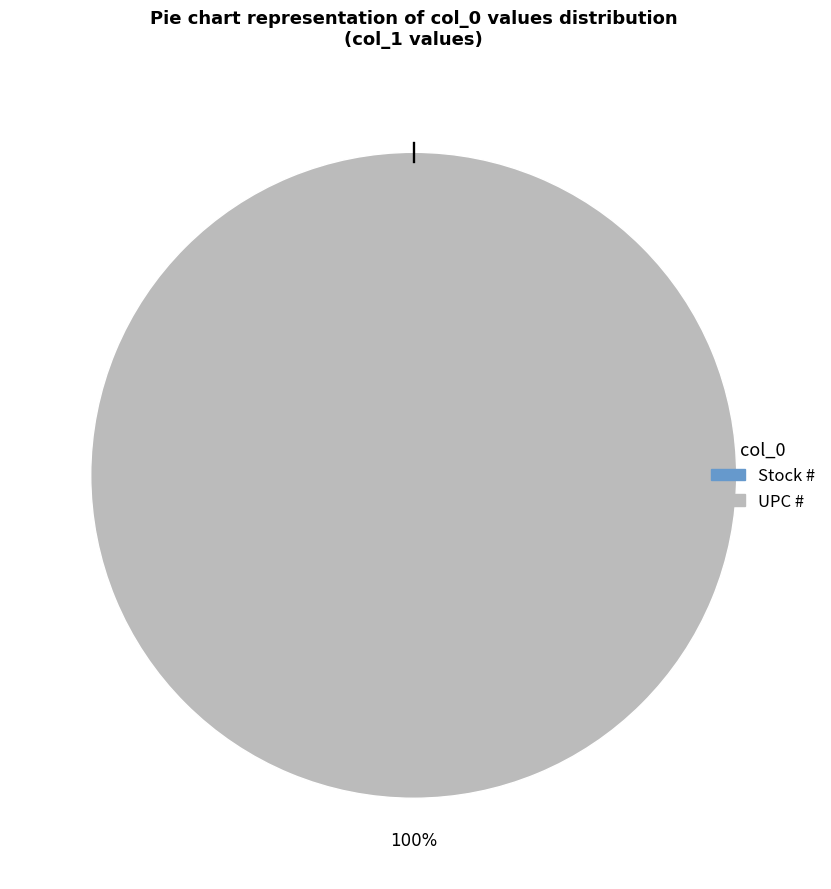

Between Stock # and UPC #, which is larger?

UPC #